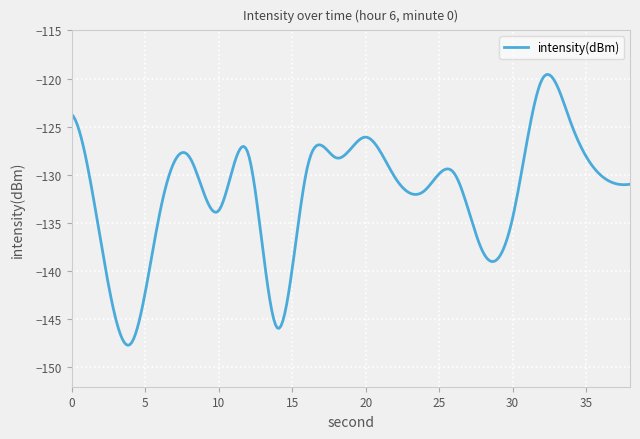

What is the smallest value displayed?

-147.7